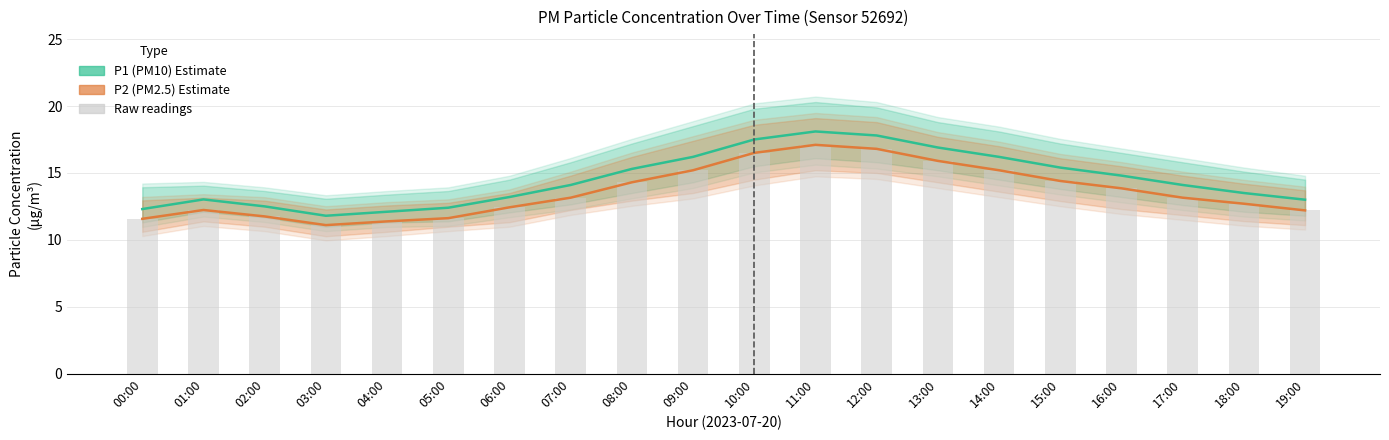

True or false: P2 (PM2.5) has a value of 13.8 at 16:00.

True